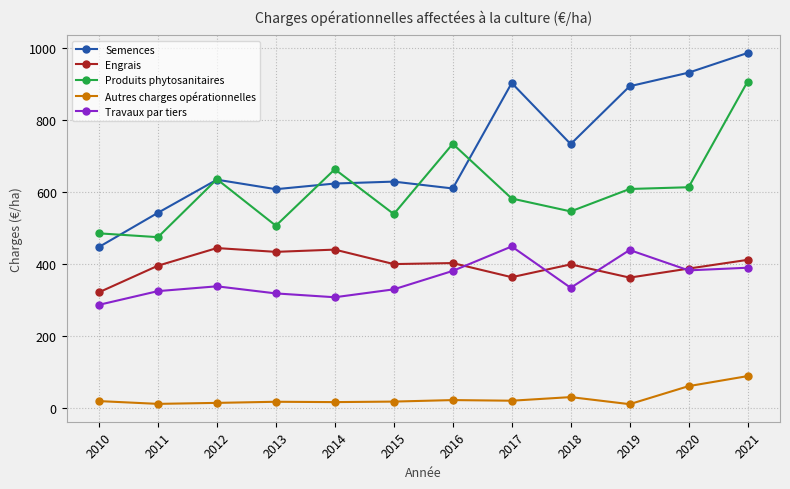

What is the difference between the maximum and minimum values in the Produits phytosanitaires series?

431.8